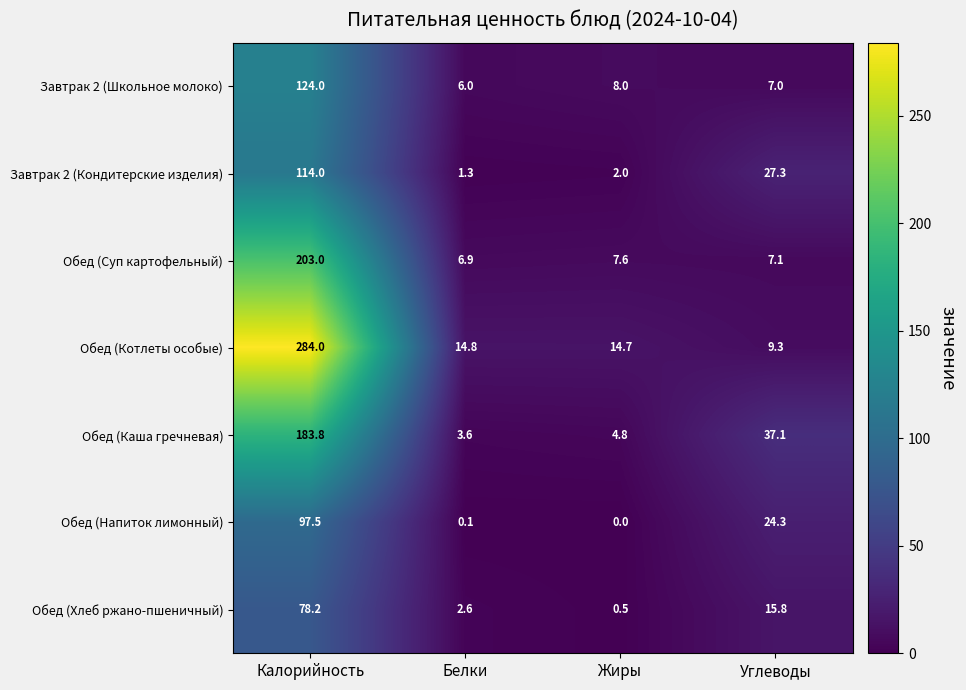

The Обед (Напиток лимонный) series shows 63.5 at Жиры. True or false?

False